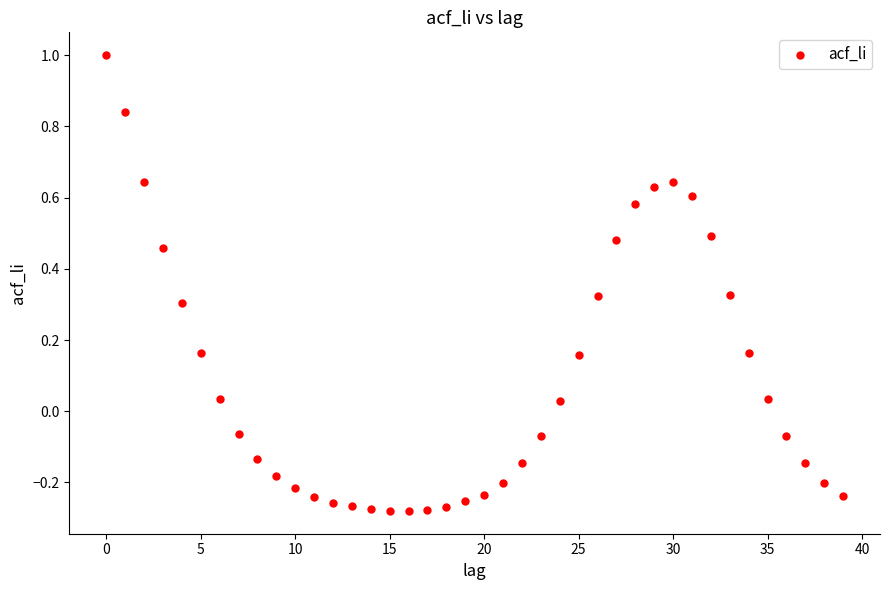

What is the range of Y values (max minus min)?

1.3